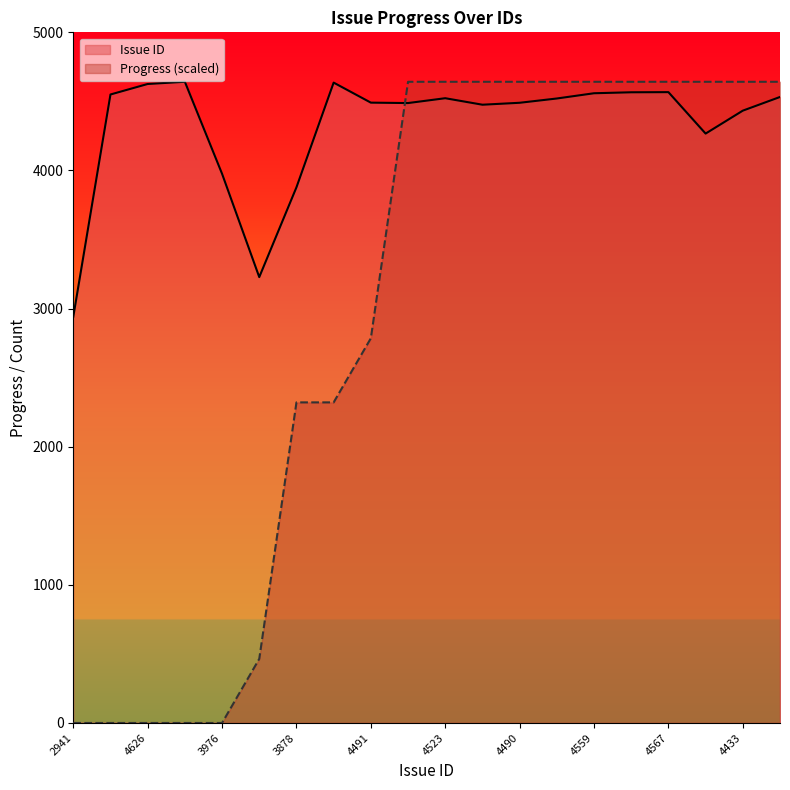

True or false: Progress and Issue ID cross at least once.

True